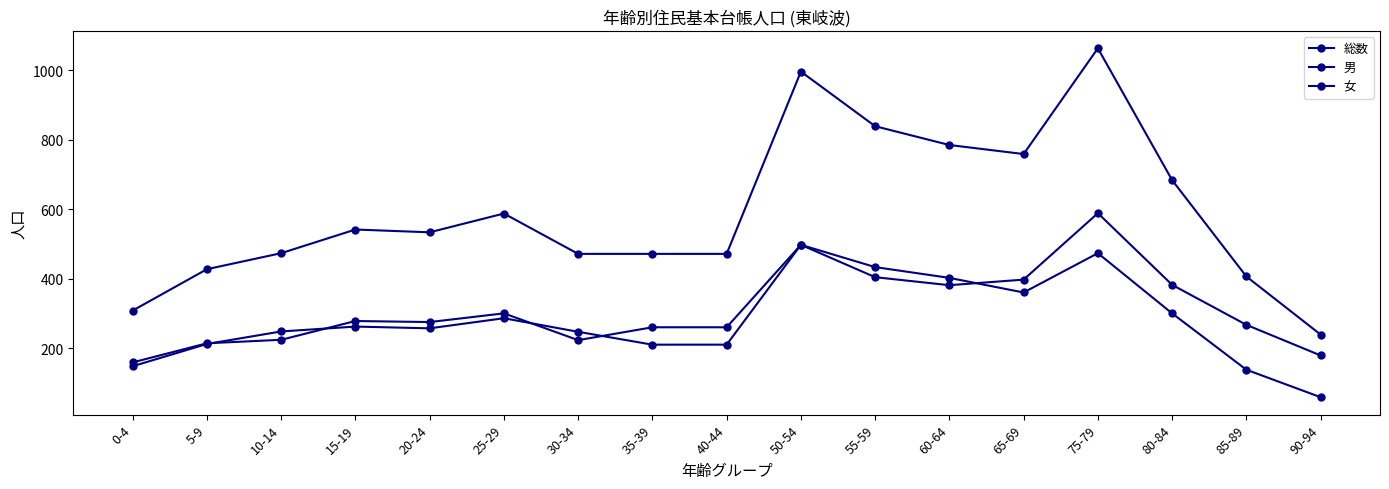

Does the chart have visible grid lines?

No